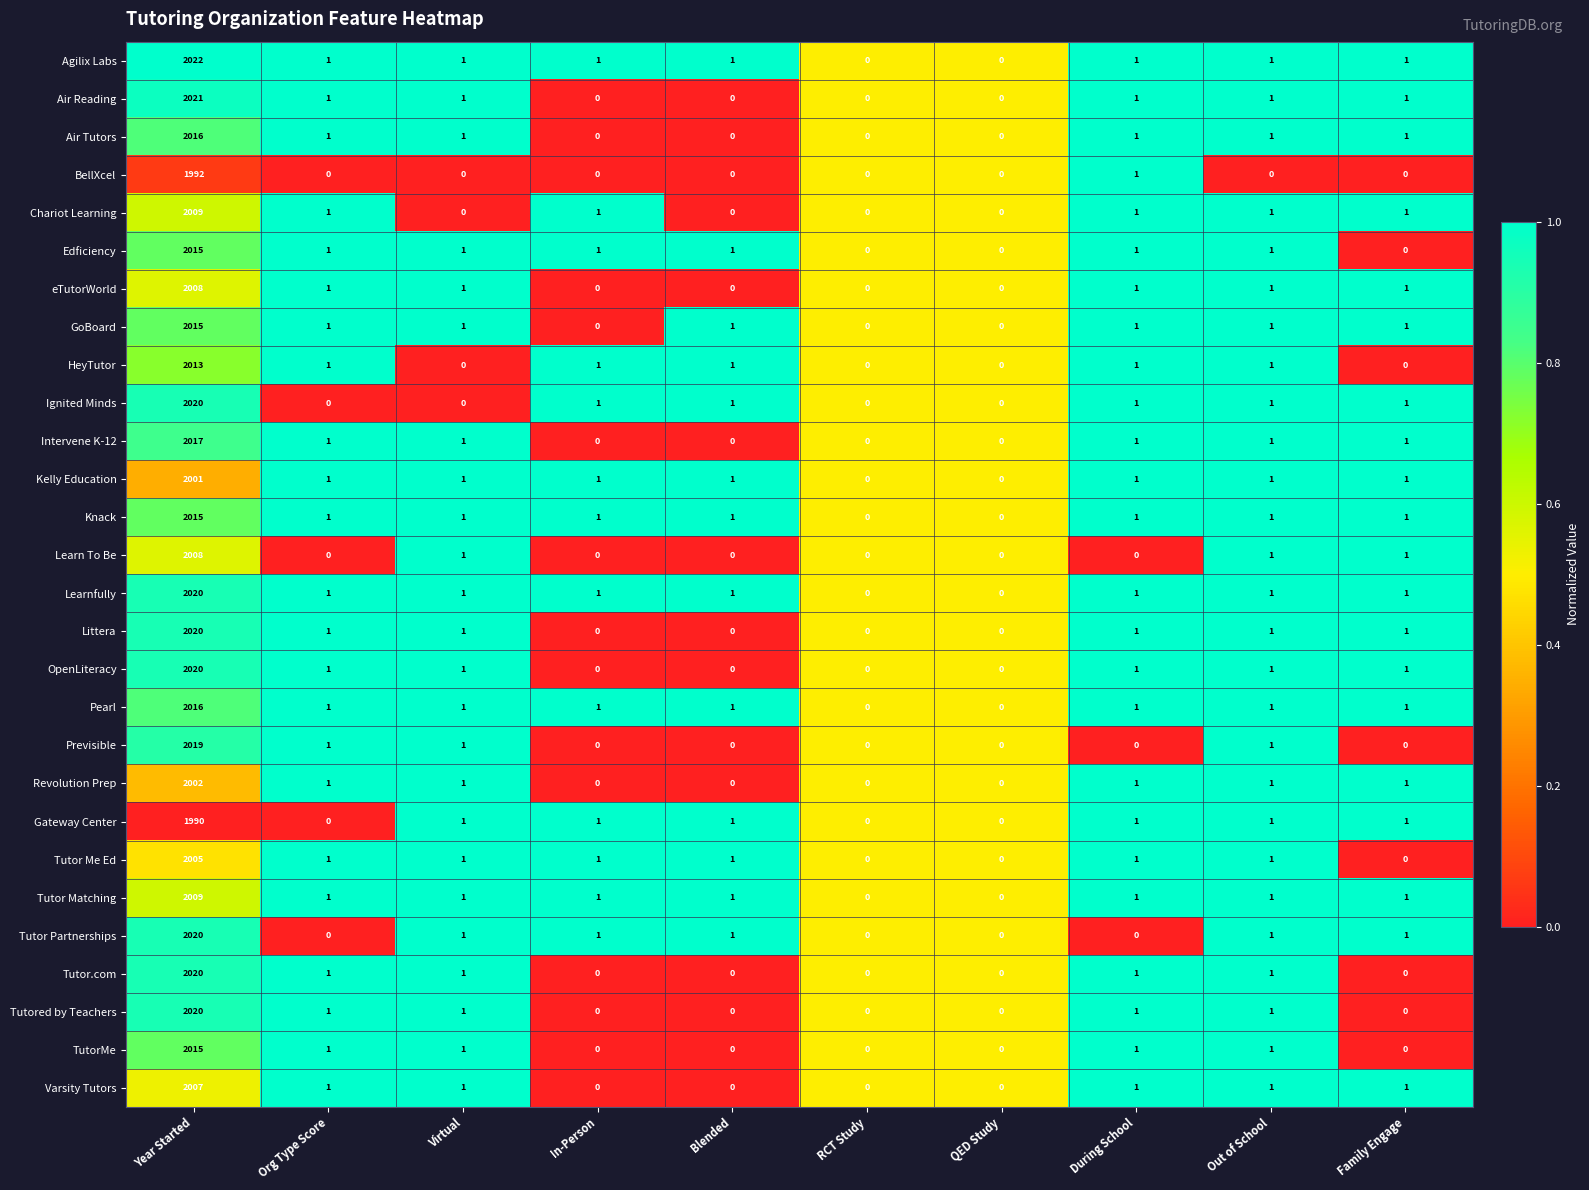

How many data points does each series have?

10